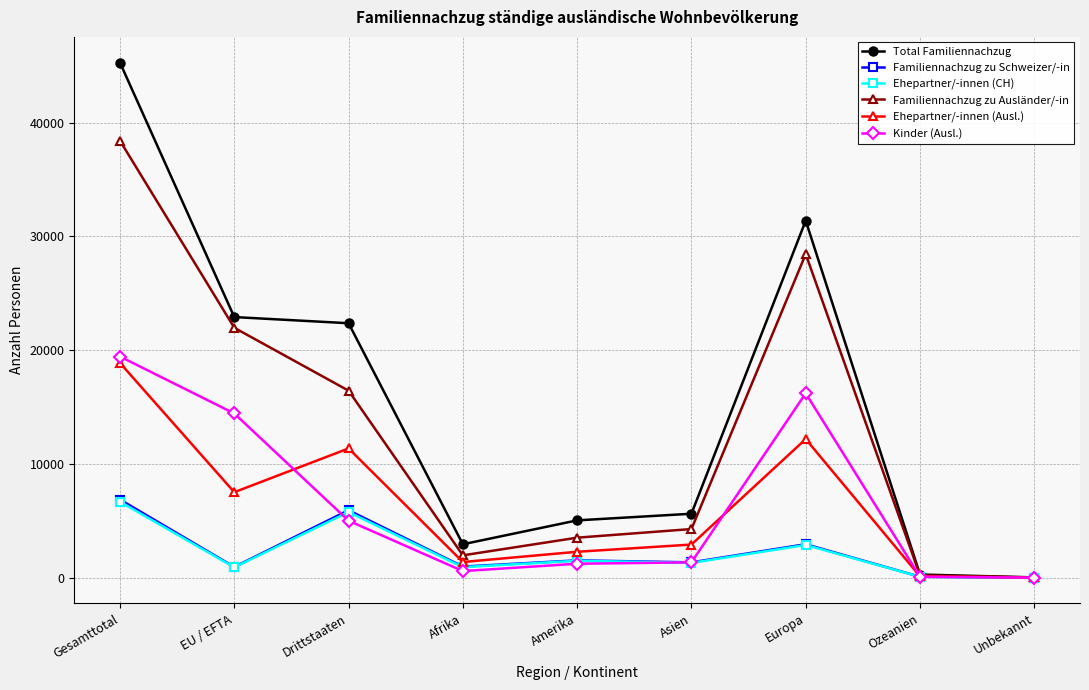

What is the value of the Familiennachzug zu Ausländer/-in point at the 2nd from the left?

21970